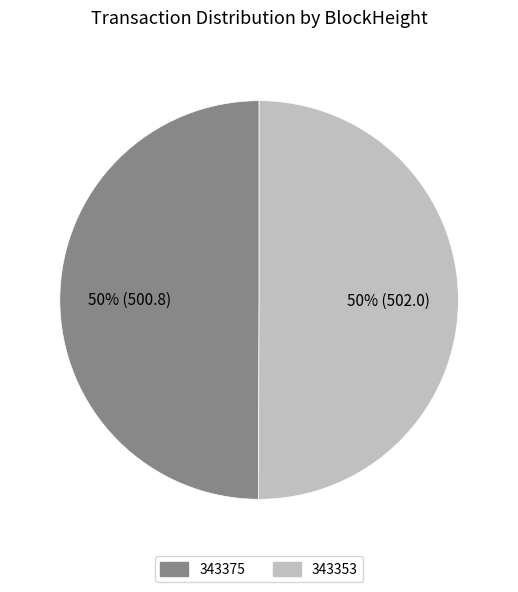

To the nearest percent, what is the combined percentage of 343375 and 343353?

100%